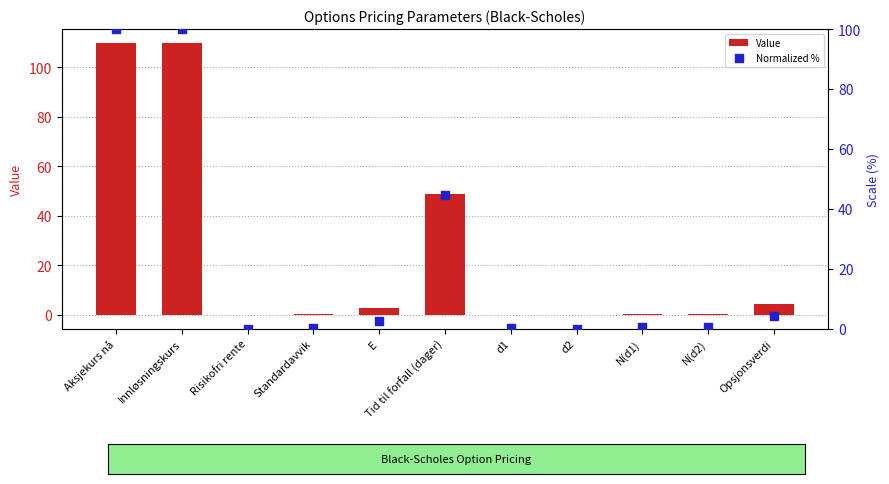

At how many categories does at least one series exceed 20?

3